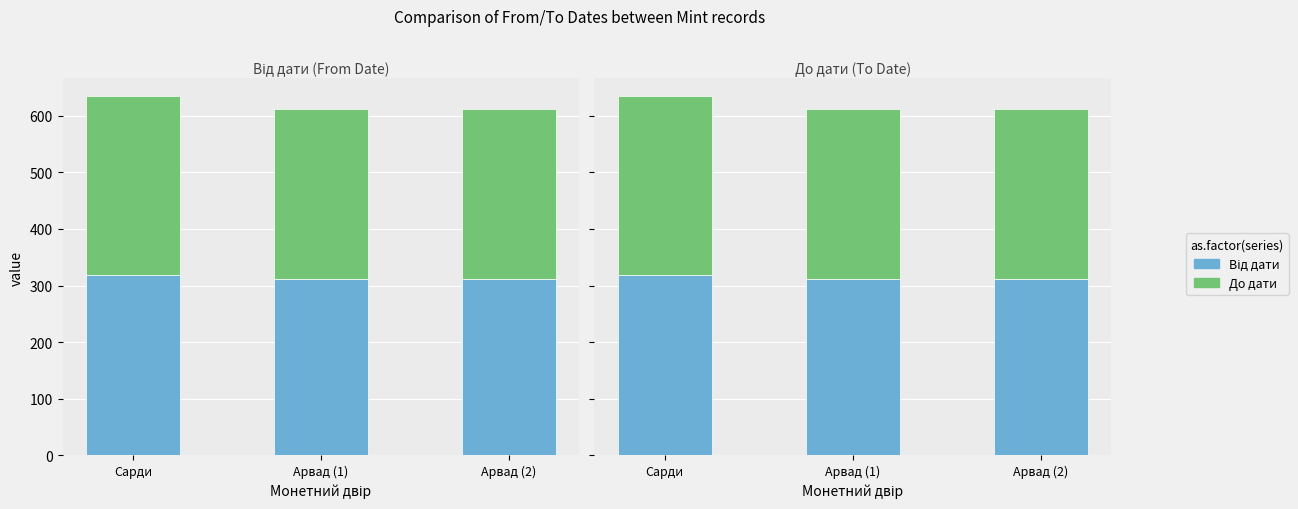

Is the value of Від дати at Сарди greater than the value of До дати at Сарди?

Yes